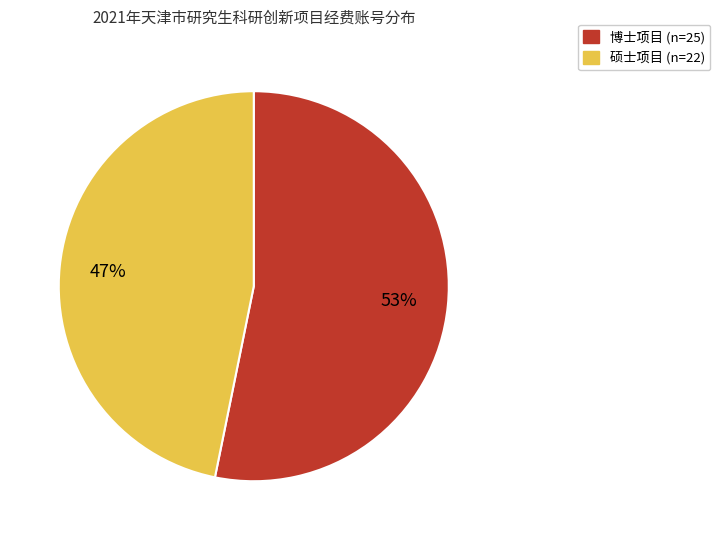

What is the smallest slice in the pie chart?

硕士项目